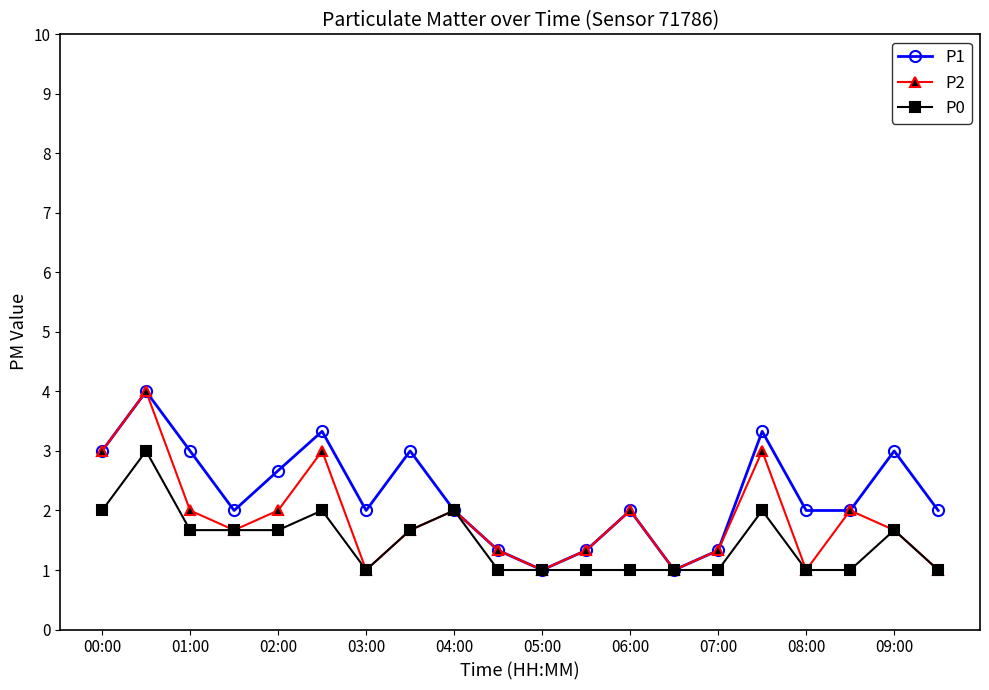

True or false: P1 has more than 1 points higher than both neighbors.

True